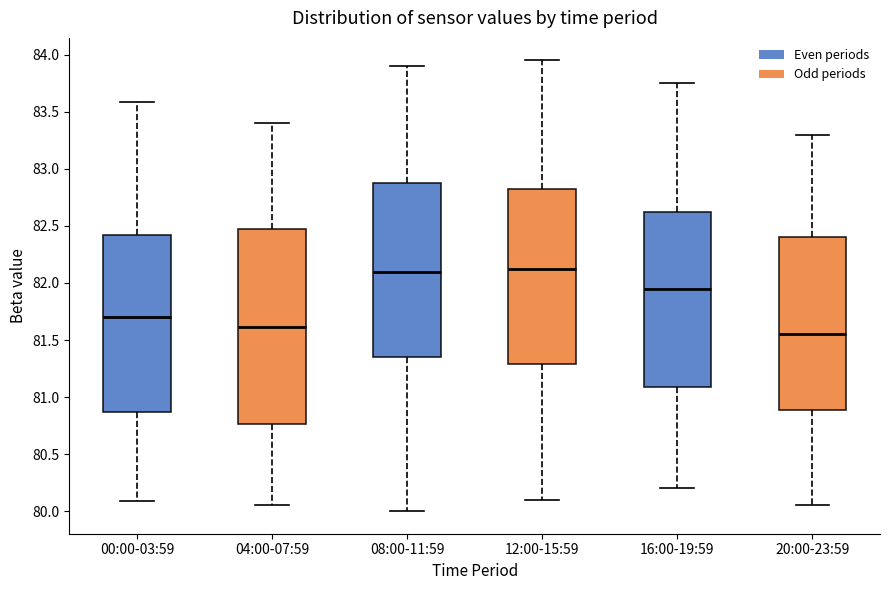

Where does the median line of the box for 08:00-11:59 sit on the y-axis? The values are not printed on the chart, so give them approximately, as read against the axis.

82.10